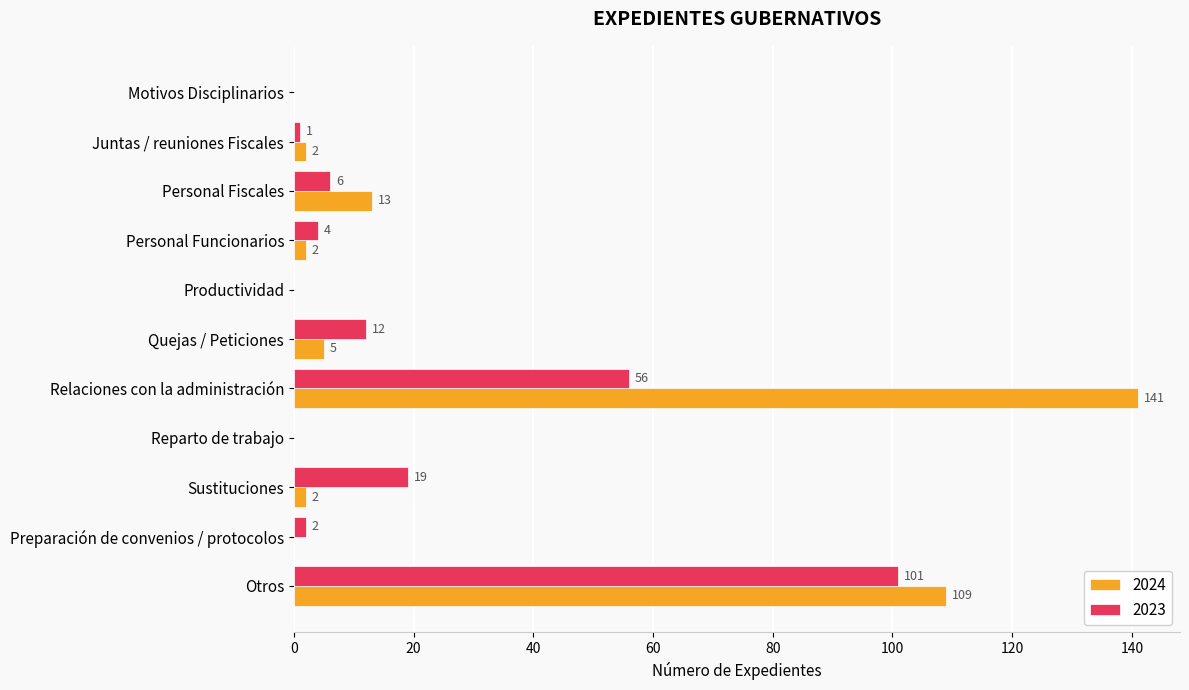

The 2024 series shows 80 at Preparación de convenios / protocolos. True or false?

False